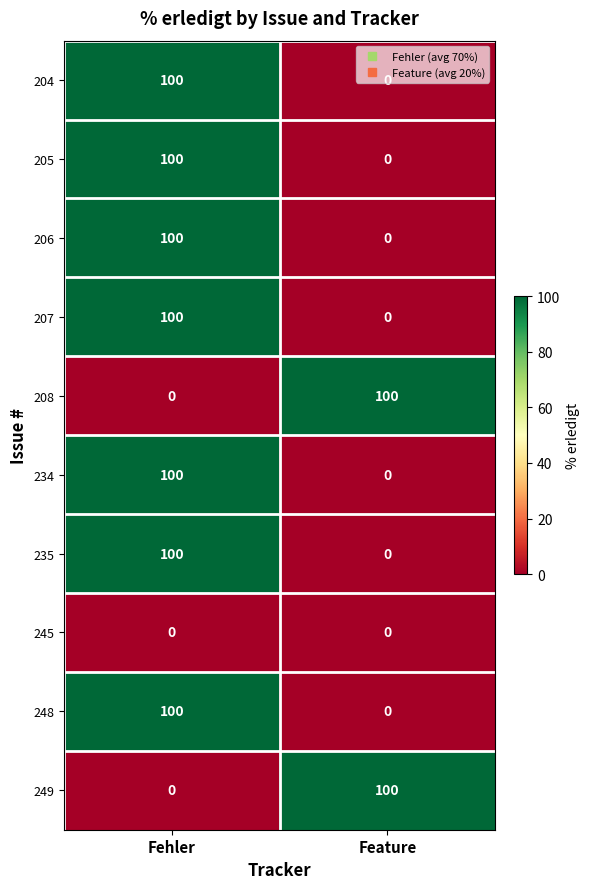

What is the sum of all 234 values?

100